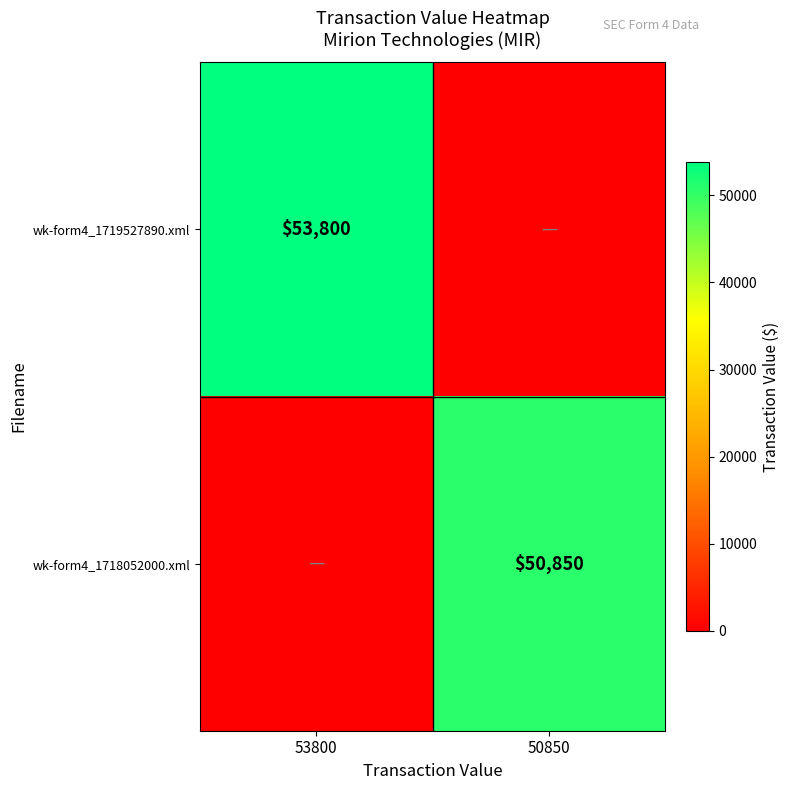

How many values in wk-form4_1718052000.xml are above zero?

1